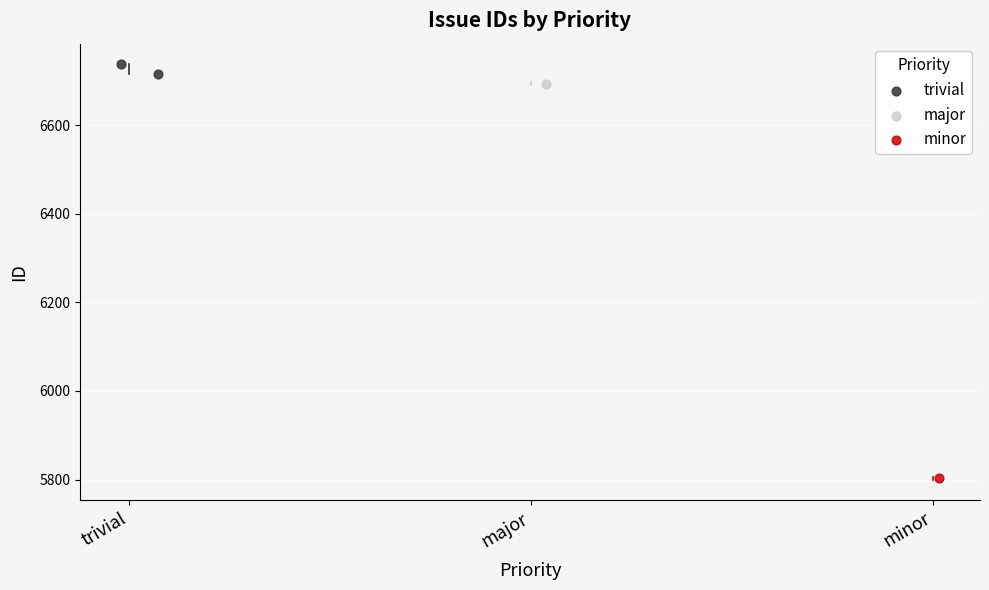

What are all the series names shown in the legend?

trivial, major, minor